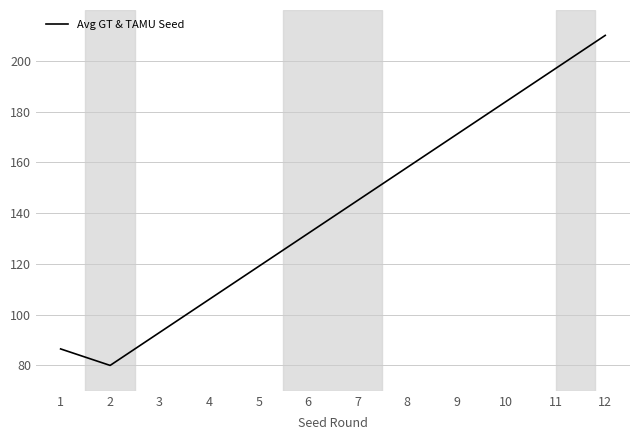

Reading left to right, extract all data points from this chart.

86.5	80.0	93.0	106.0	119.0	132.0	145.0	158.0	171.0	184.0	197.0	210.0